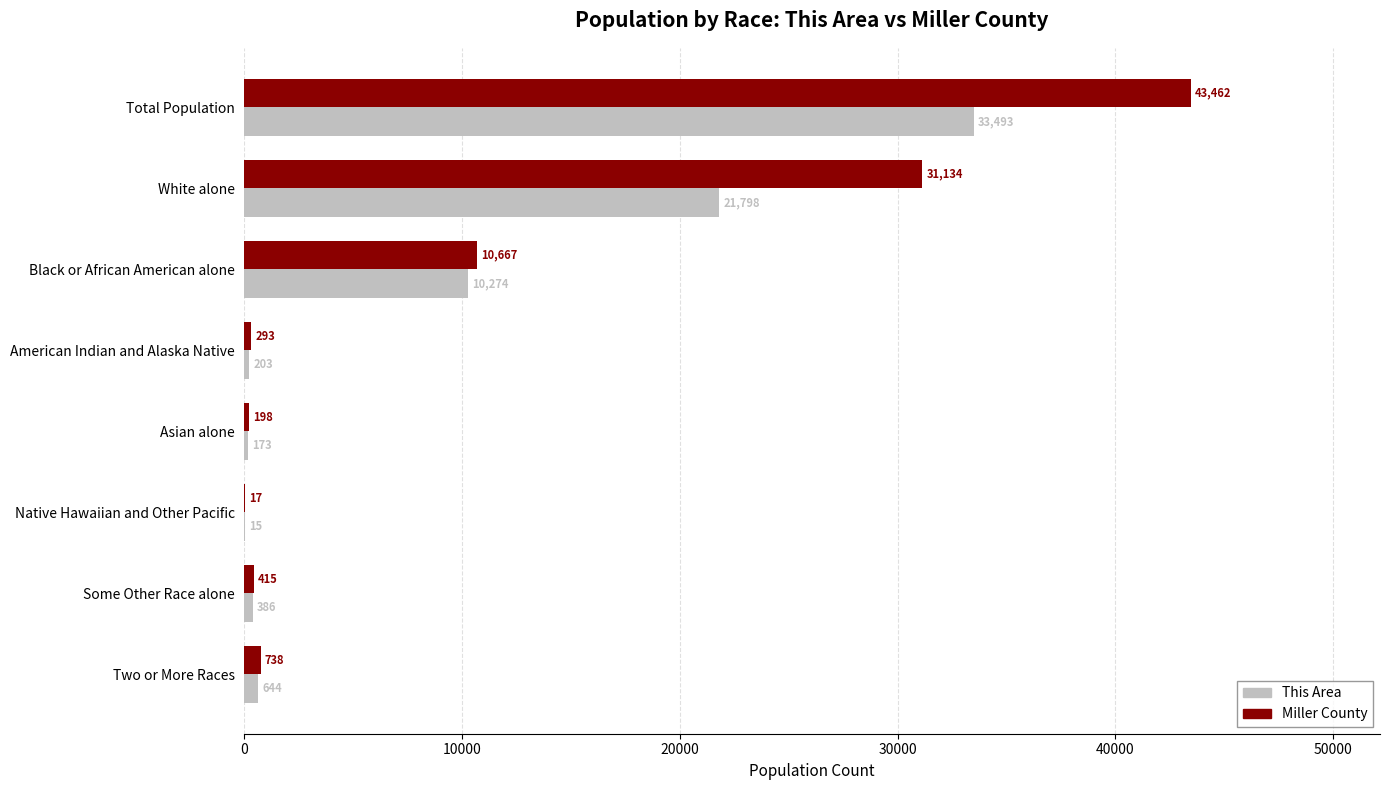

True or false: Miller County has a value of 31134 at White alone.

True